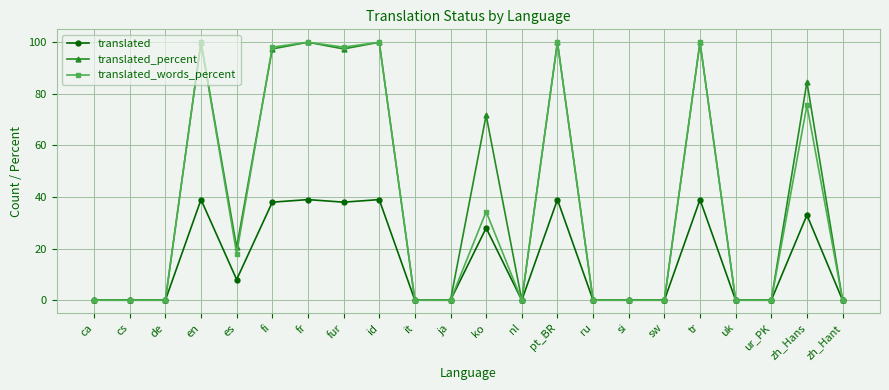

Reading right to left, transcribe all the data shown in this chart.

translated: zh_Hant=0.0	zh_Hans=33.0	ur_PK=0.0	uk=0.0	tr=39.0	sw=0.0	si=0.0	ru=0.0	pt_BR=39.0	nl=0.0	ko=28.0	ja=0.0	it=0.0	id=39.0	fur=38.0	fr=39.0	fi=38.0	es=8.0	en=39.0	de=0.0	cs=0.0	ca=0.0
translated_percent: zh_Hant=0.0	zh_Hans=84.6	ur_PK=0.0	uk=0.0	tr=100.0	sw=0.0	si=0.0	ru=0.0	pt_BR=100.0	nl=0.0	ko=71.7	ja=0.0	it=0.0	id=100.0	fur=97.4	fr=100.0	fi=97.4	es=20.5	en=100.0	de=0.0	cs=0.0	ca=0.0
translated_words_percent: zh_Hant=0.0	zh_Hans=75.6	ur_PK=0.0	uk=0.0	tr=100.0	sw=0.0	si=0.0	ru=0.0	pt_BR=100.0	nl=0.0	ko=34.3	ja=0.0	it=0.0	id=100.0	fur=98.1	fr=100.0	fi=98.1	es=18.1	en=100.0	de=0.0	cs=0.0	ca=0.0